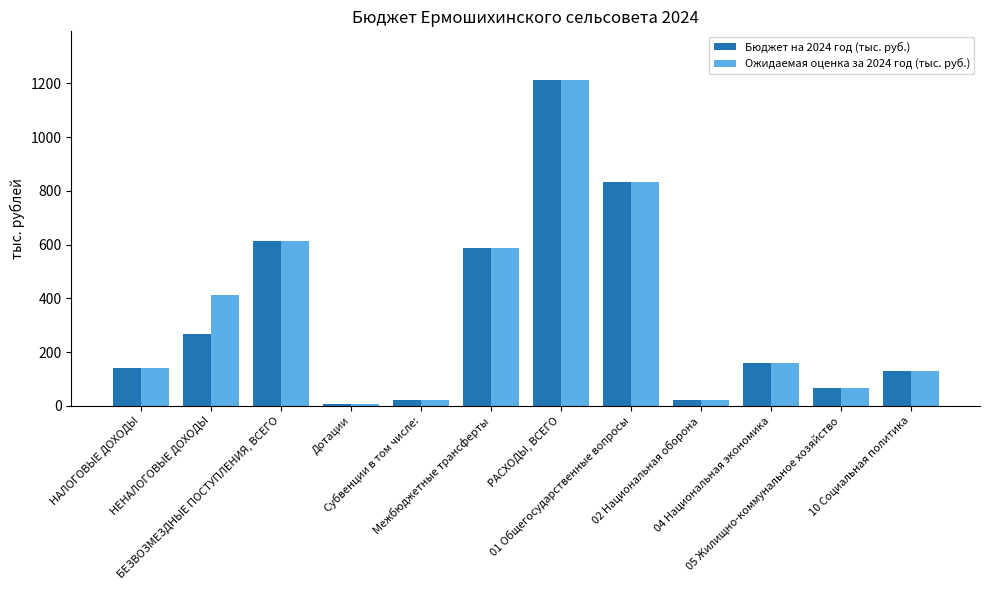

Are the bars horizontal?

No